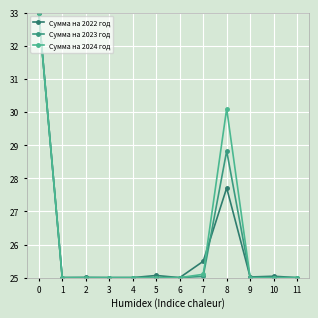

Which series has the largest range (max minus min)?

Сумма на 2022 год